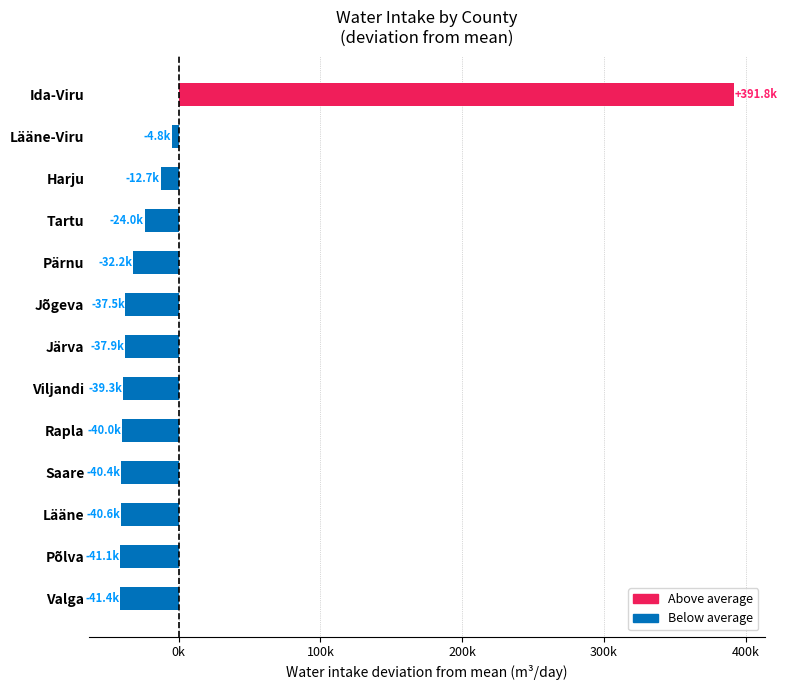

Does the chart contain any negative values?

Yes